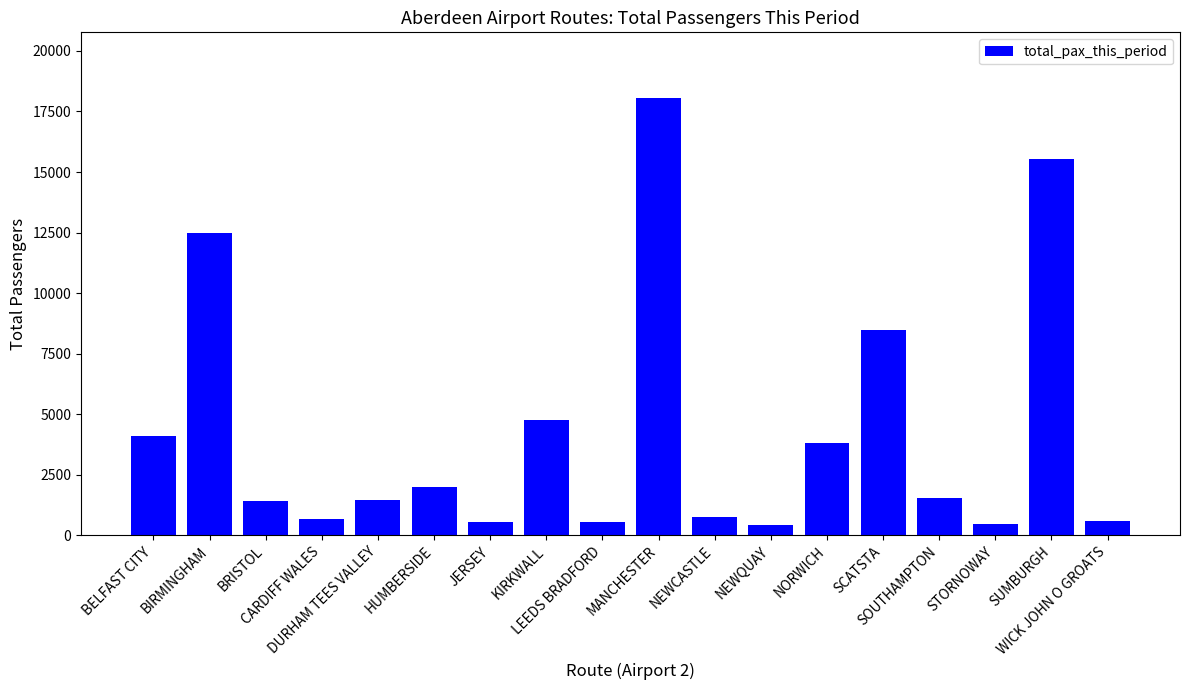

What is the label of the 12th bar from the right?

JERSEY